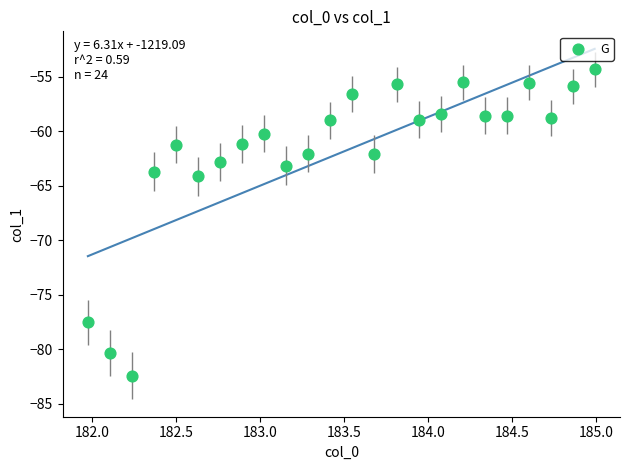

What Y value in the scatter plot is closest to -68?

-64.1